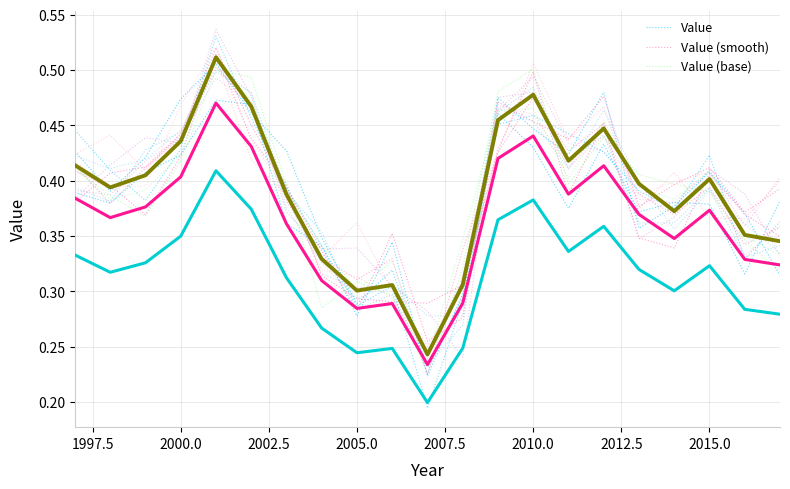

The Value (base) series shows 0.1 at 2010.0. True or false?

False